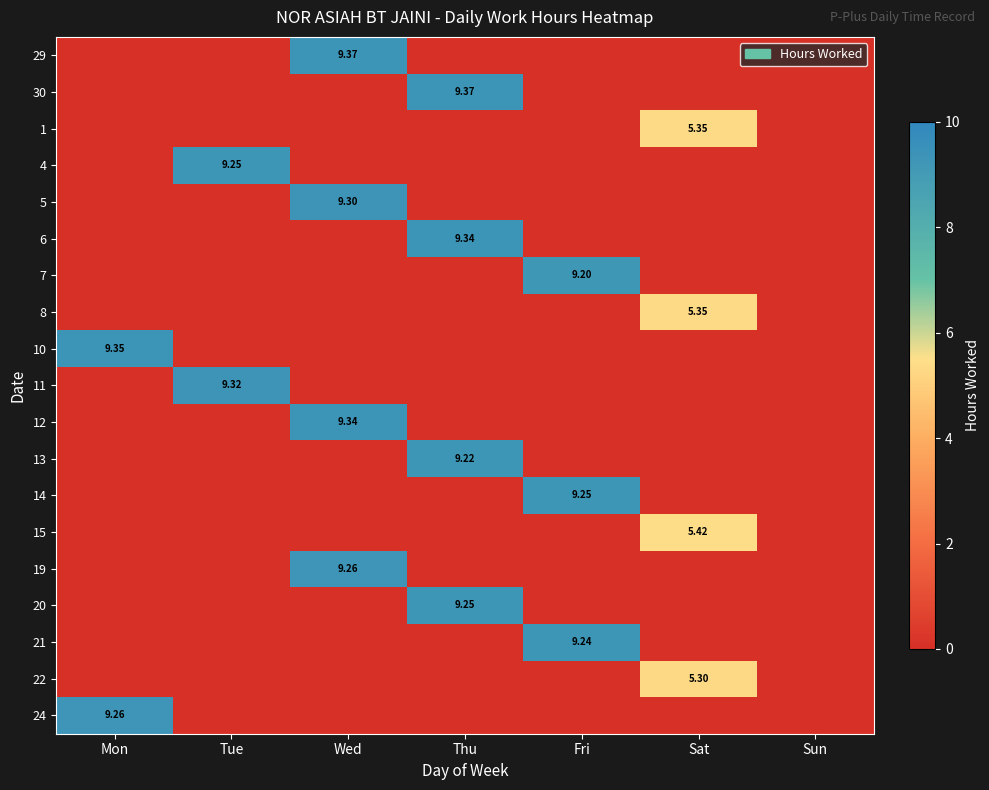

List the series in order of their peak value, lowest first.

22, 1, 8, 15, 7, 13, 21, 4, 14, 20, 19, 24, 5, 11, 6, 12, 10, 29, 30